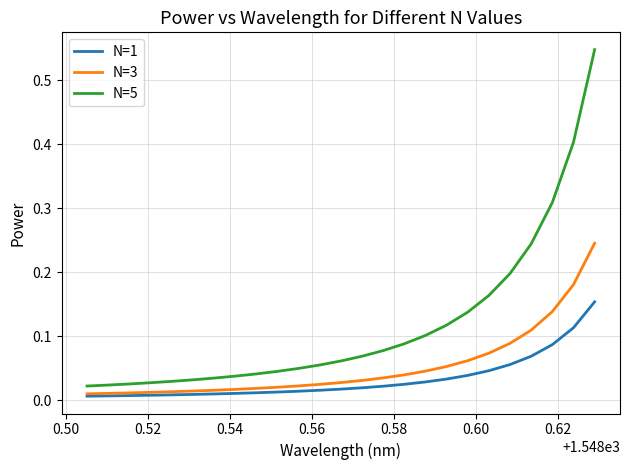

True or false: N=1 and N=5 cross at least once.

False